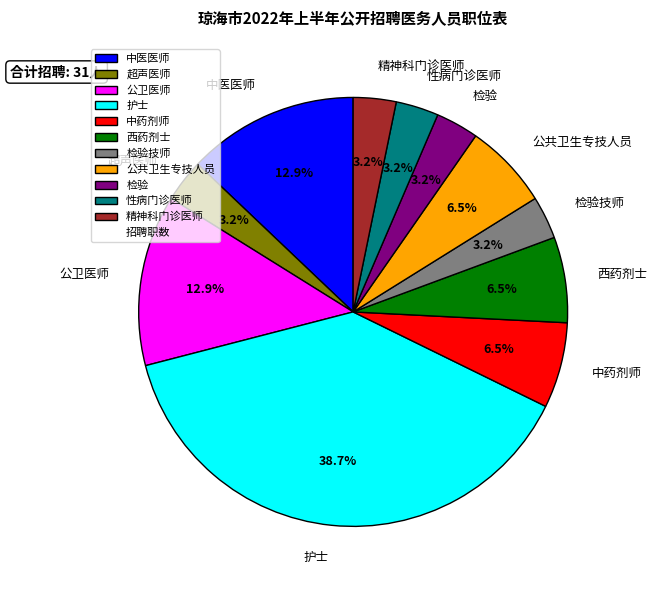

Is the sum of 检验技师 and 性病门诊医师 greater than half?

No